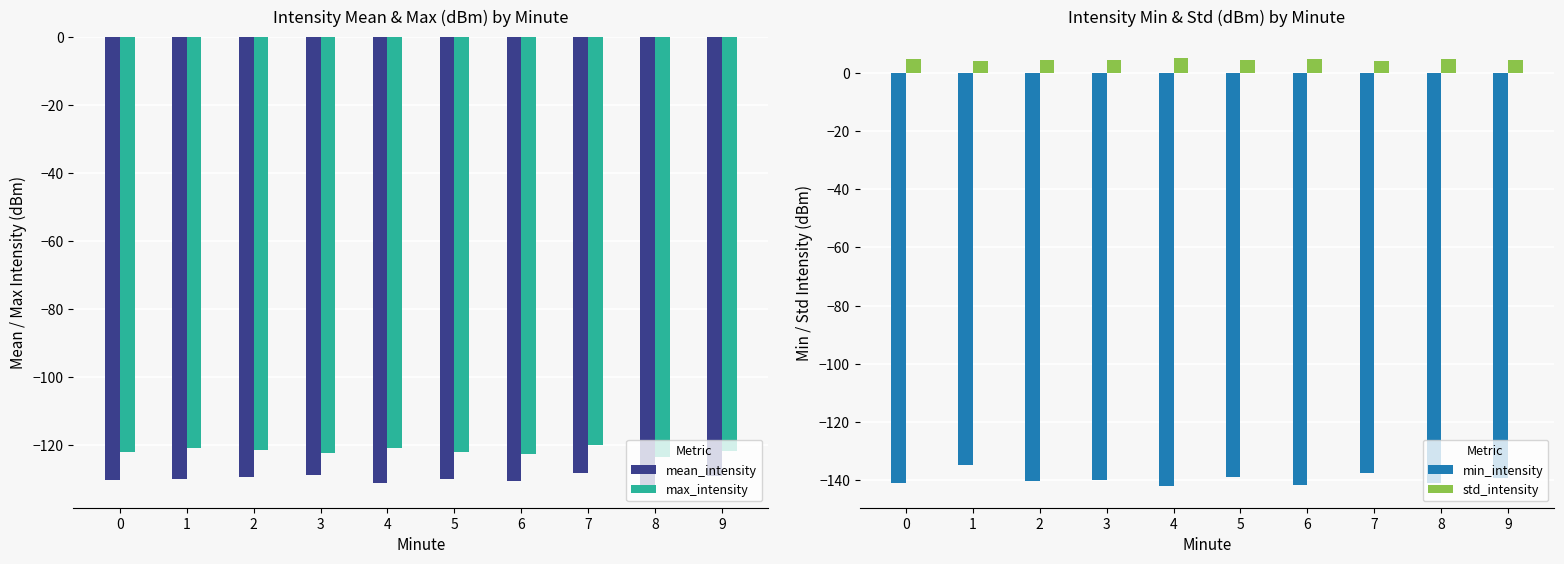

At which label does mean_intensity reach its peak?

7